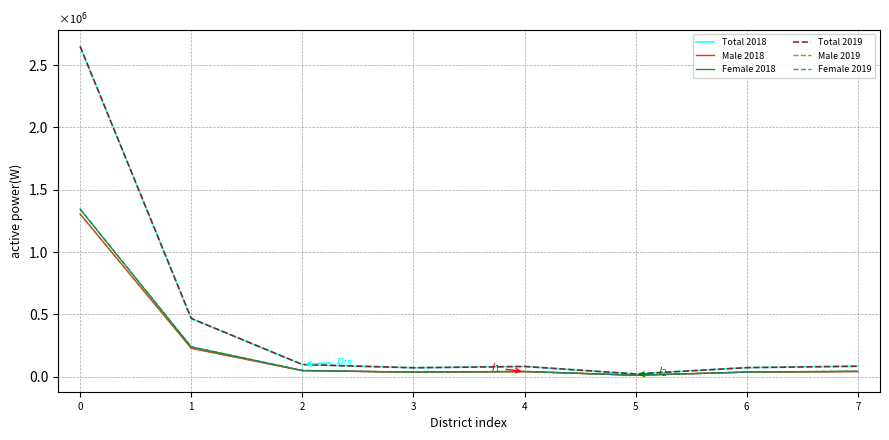

Between 2 and 4, which series saw the biggest shift?

Total 2019